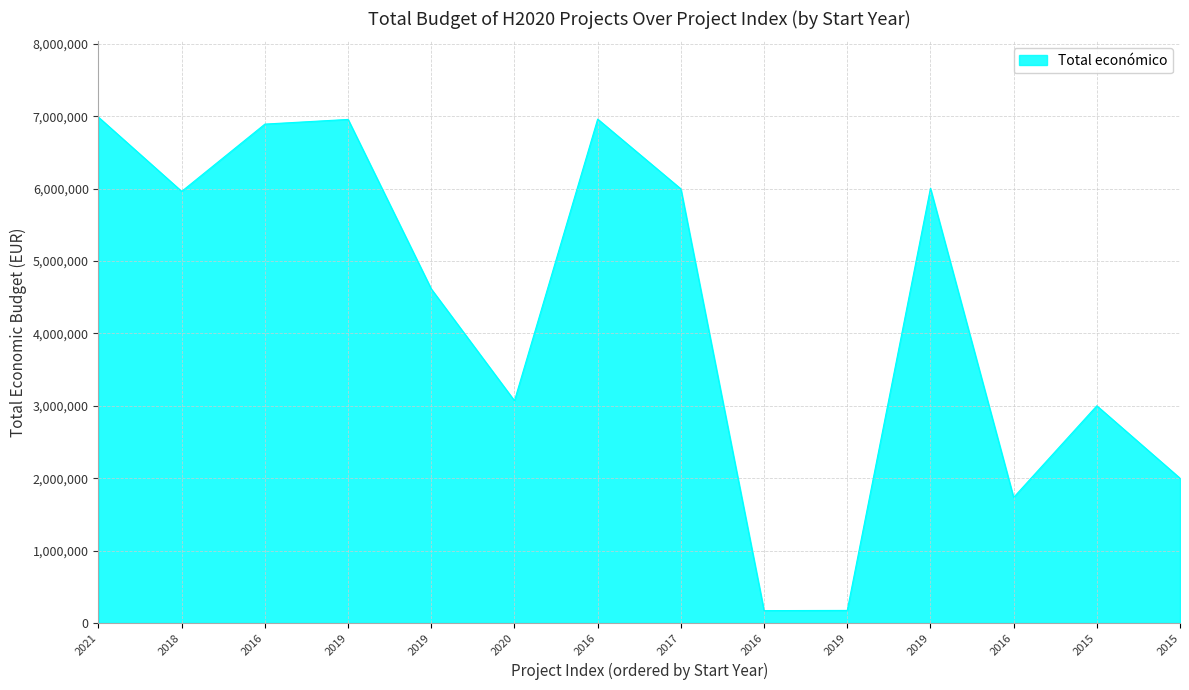

List the labels in order of value, smallest first.

2016, 2019, 2016, 2015, 2015, 2020, 2019, 2018, 2017, 2019, 2016, 2019, 2016, 2021